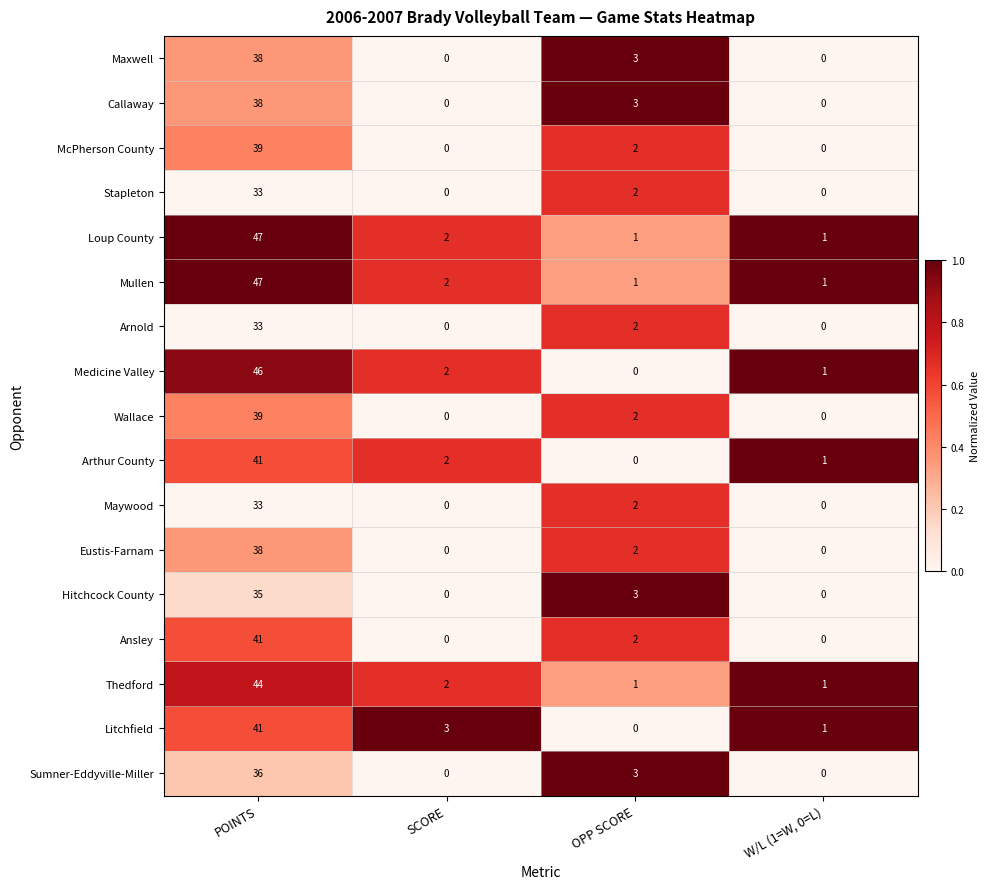

Where is Mullen nearest to the value 24?

SCORE